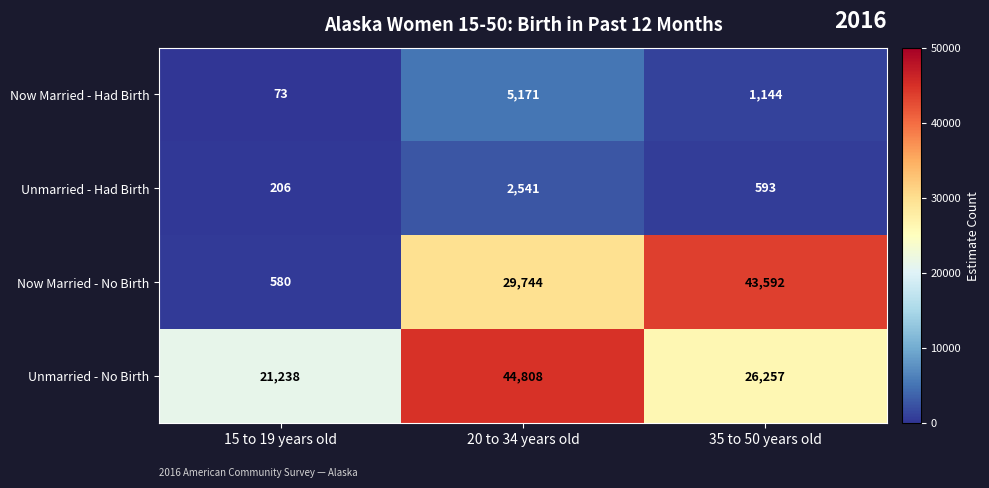

The value of Now Married - Had Birth at 20 to 34 years old is 7839. True or false?

False